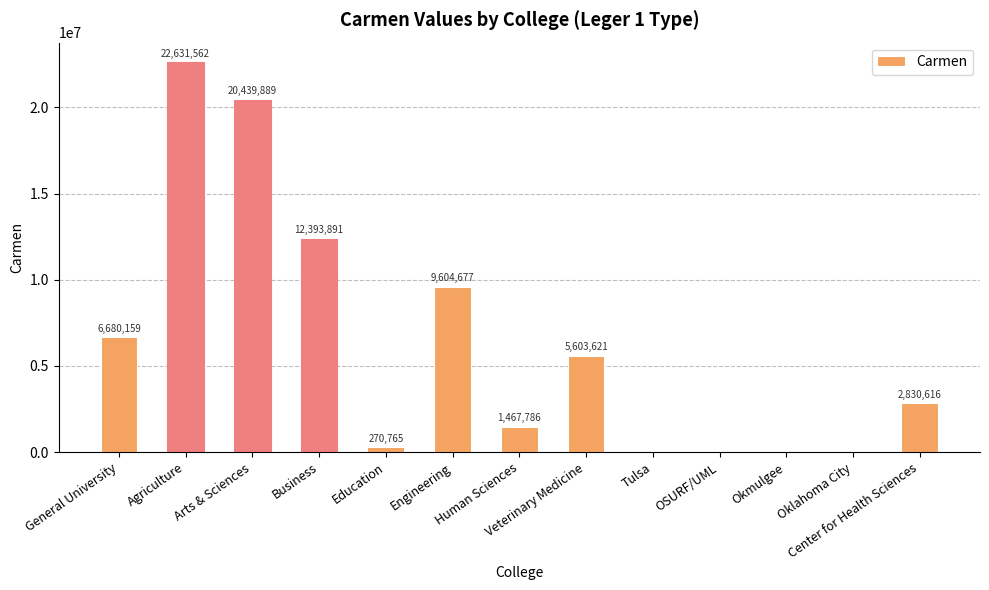

What is the greatest value displayed?

22631562